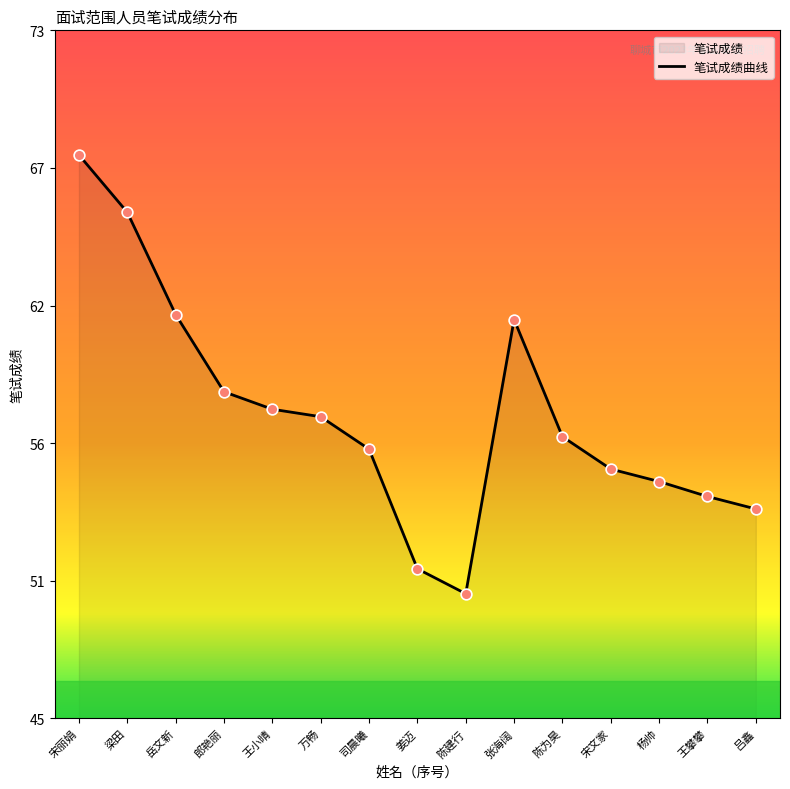

Which has a higher value, 梁田 or 王小晴?

梁田